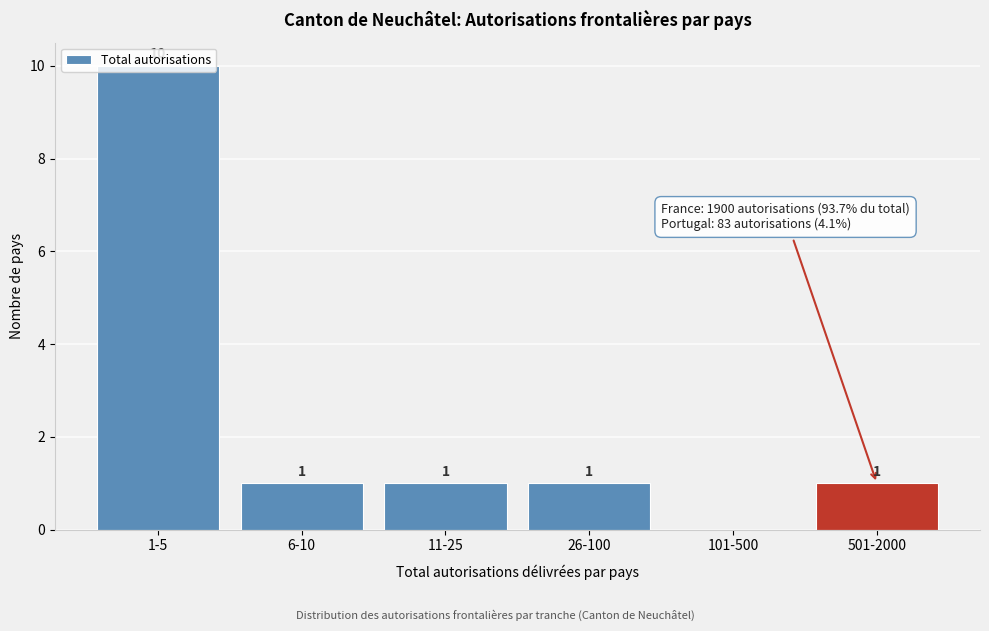

True or false: the data shows 6 at 101-500.

False